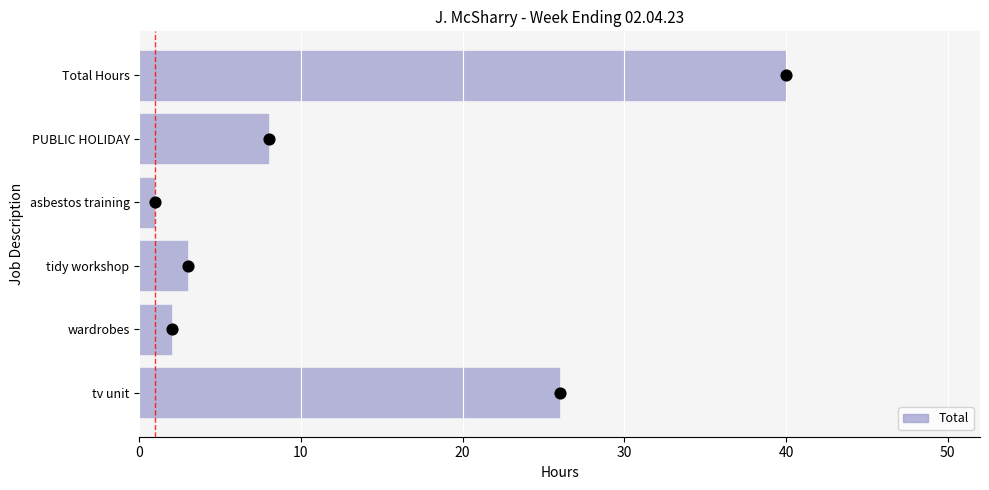

Which has a higher value, tidy workshop or wardrobes?

tidy workshop